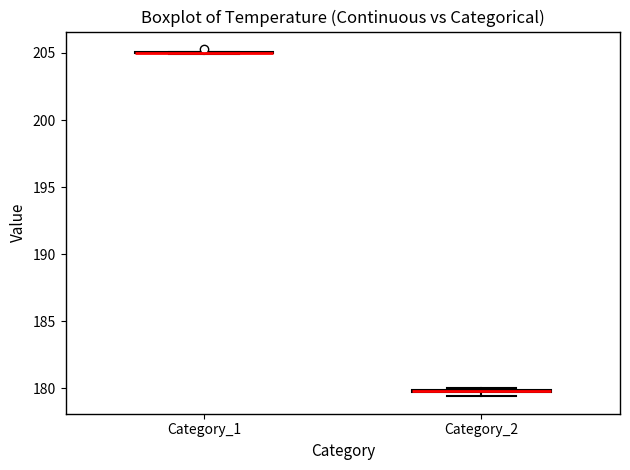

Where is the lower edge of the box for Category_2 on the y-axis? The values are not printed on the chart, so give them approximately, as read against the axis.

179.5